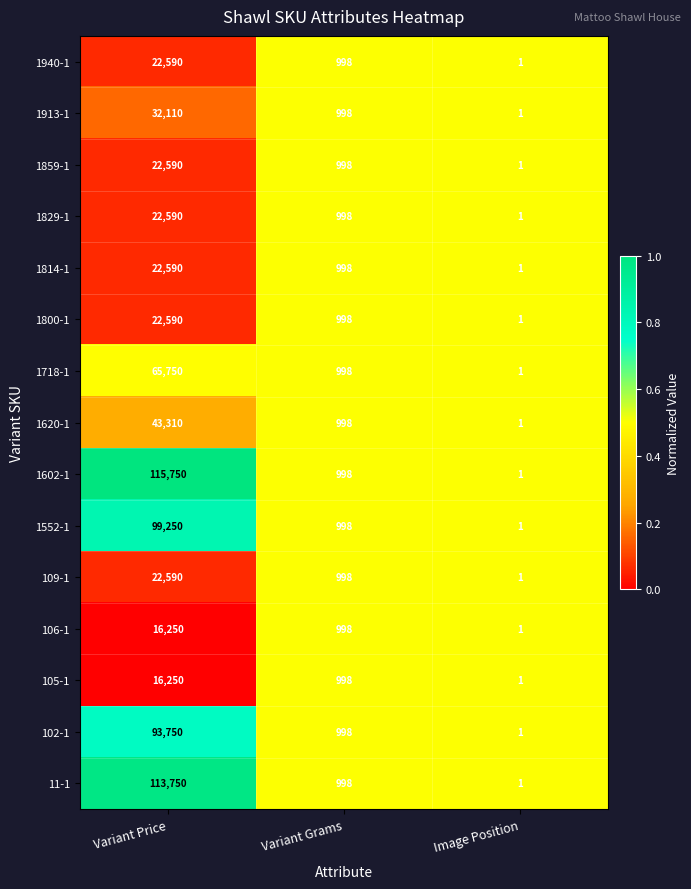

At which category is the sum across all series the highest?

Variant Price